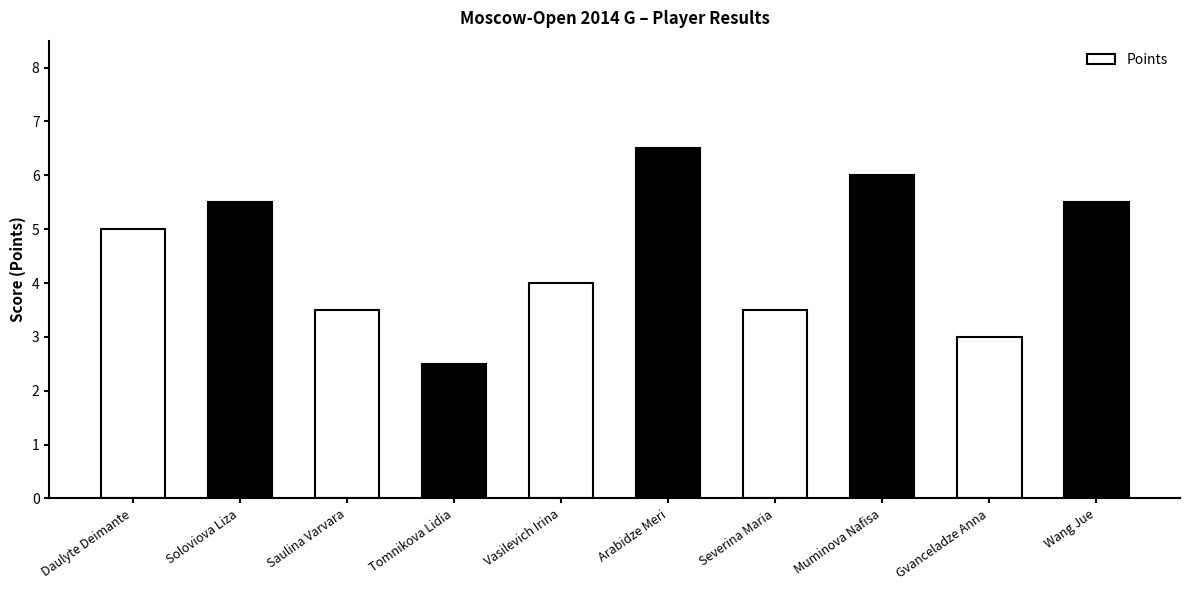

What is the minimum value shown in the chart?

2.5